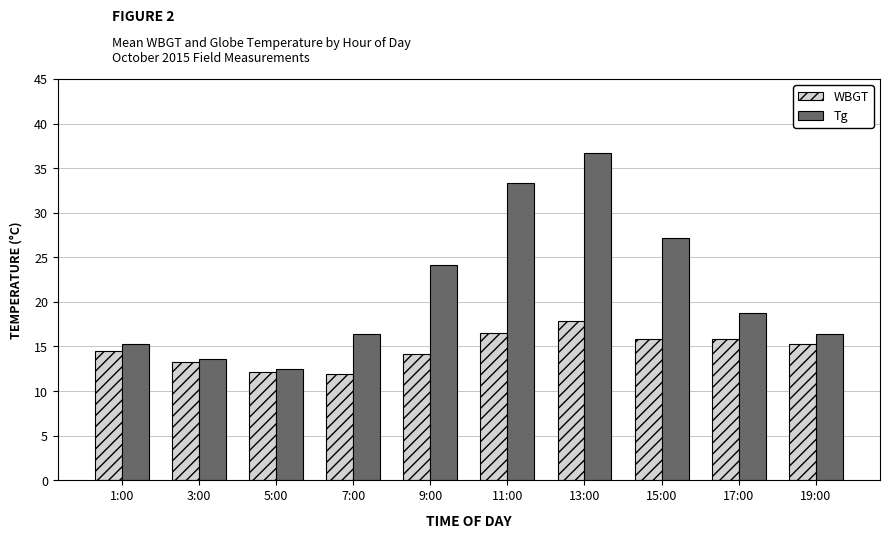

What is the highest value of the WBGT series?

17.9